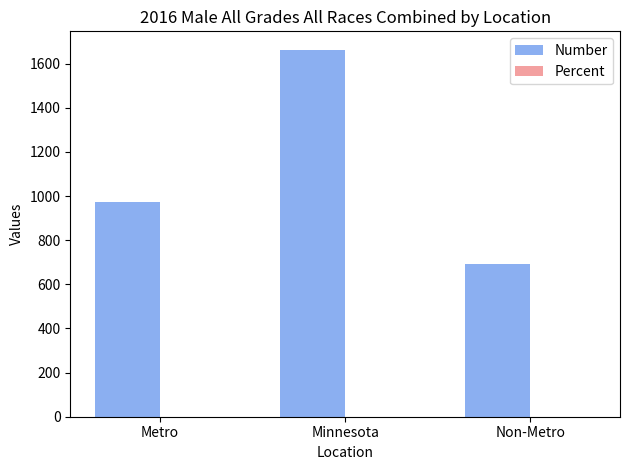

Which series changed the most between Metro and Non-Metro?

Number